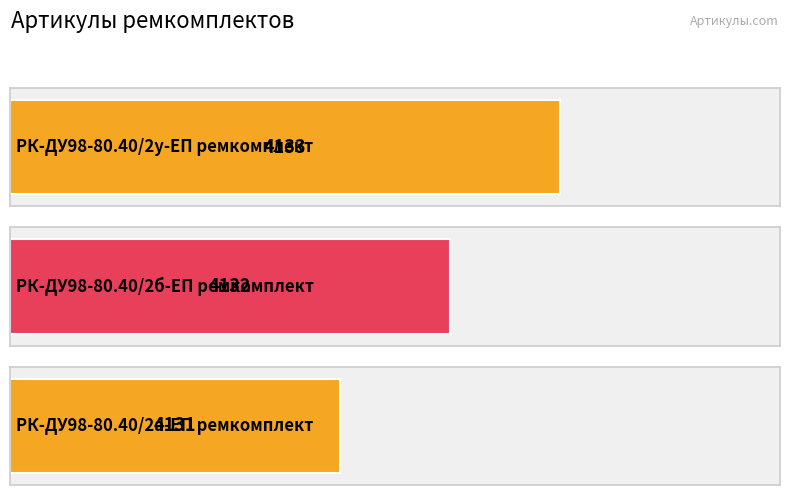

Is it true that the value at РК-ДУ98-80.40/2б-ЕП ремкомплект is 7237?

False